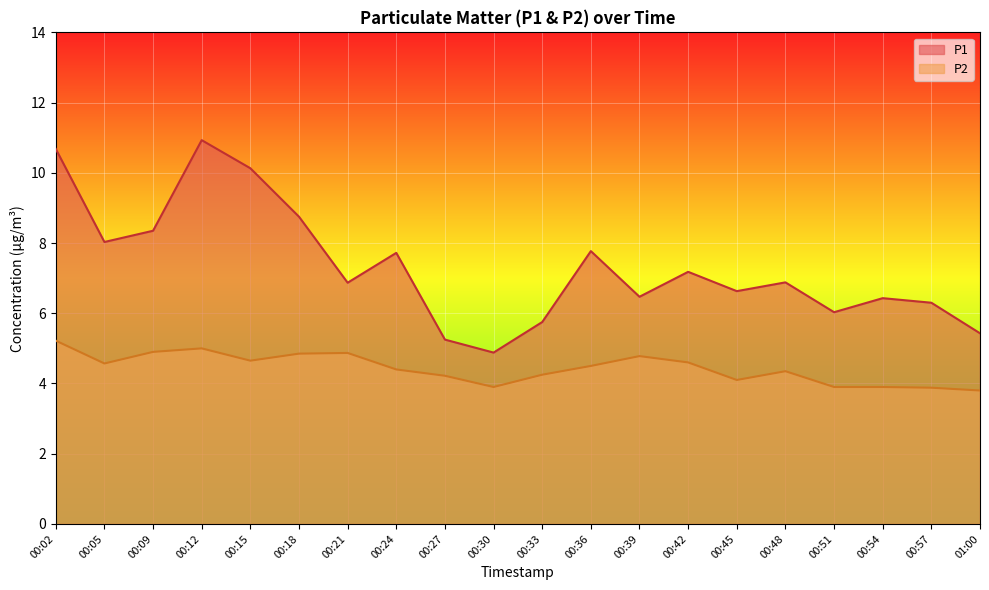

What is the minimum value shown in the chart?

3.8